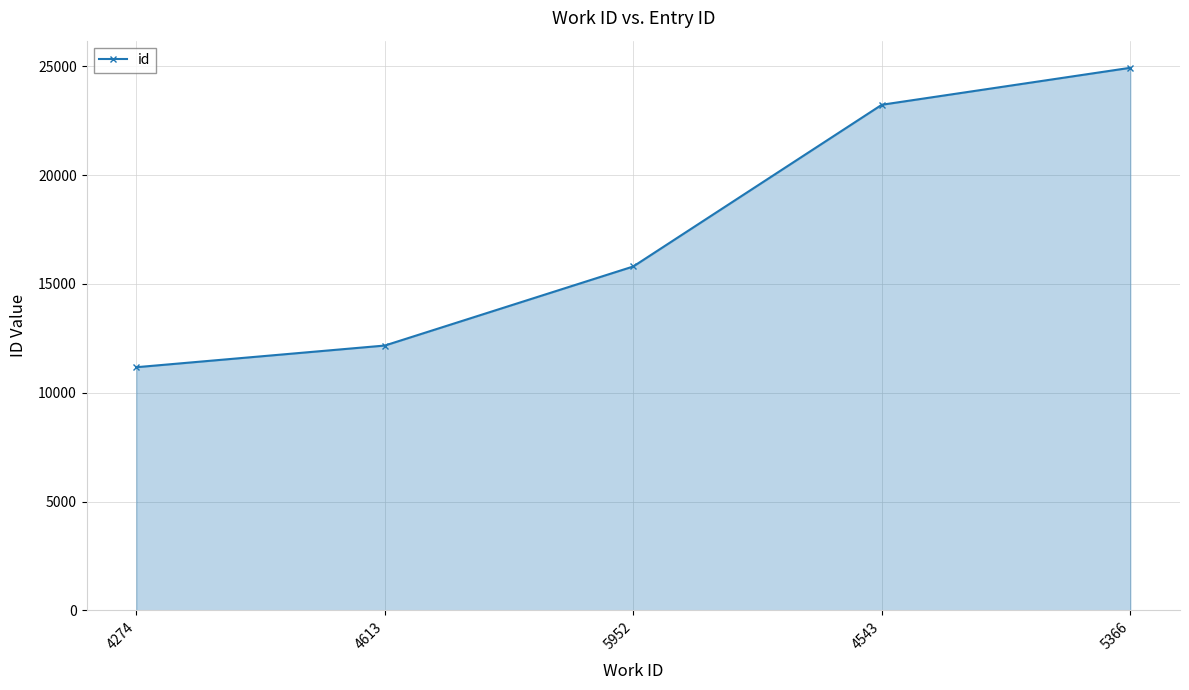

How many data points does each series have?

5